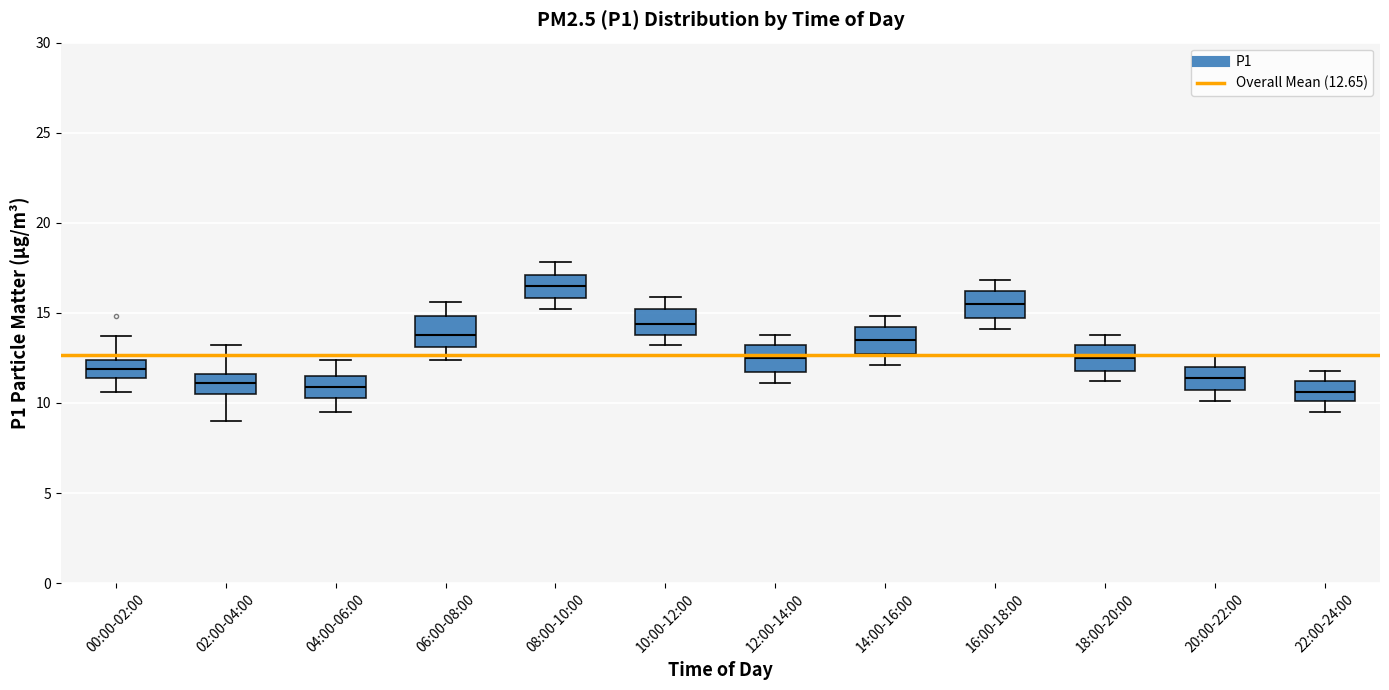

Which box has the highest median line?

08:00-10:00